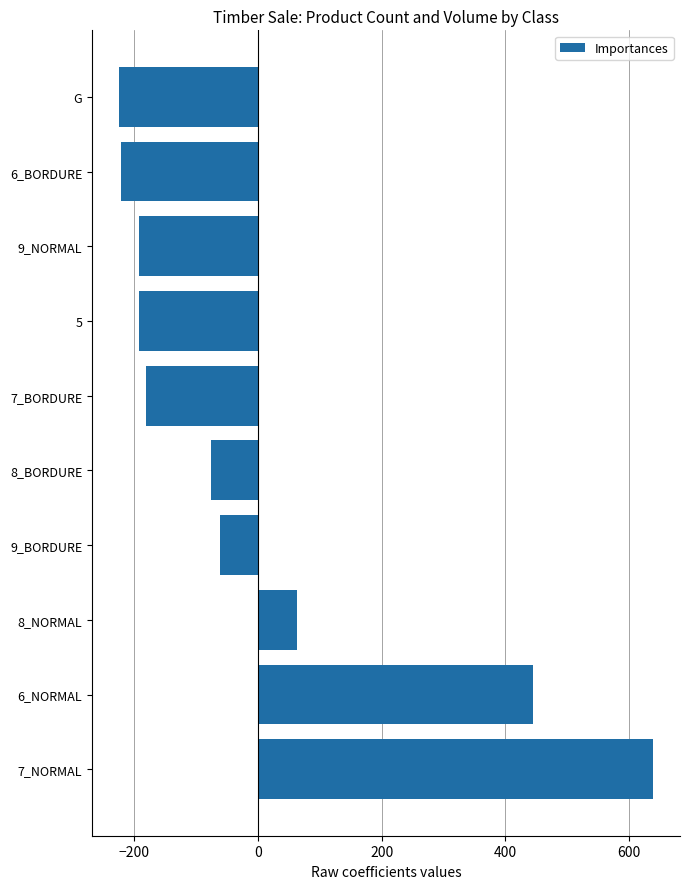

What is the sum of the values at 9_BORDURE and 7_NORMAL?

577.4